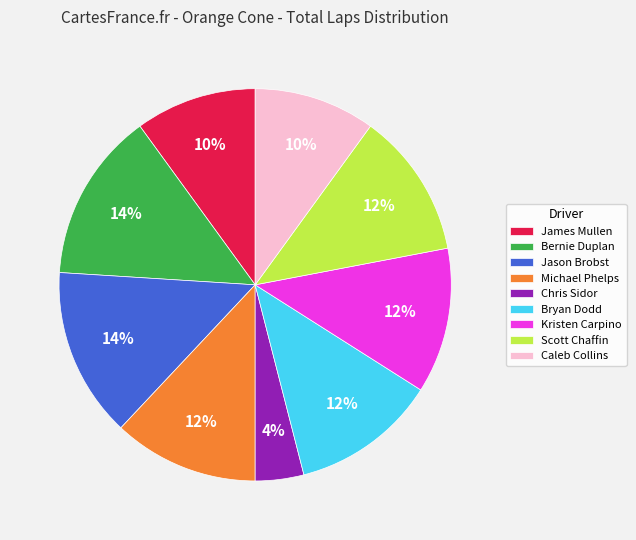

To the nearest percent, what is the combined percentage of Scott Chaffin and Bernie Duplan?

26%